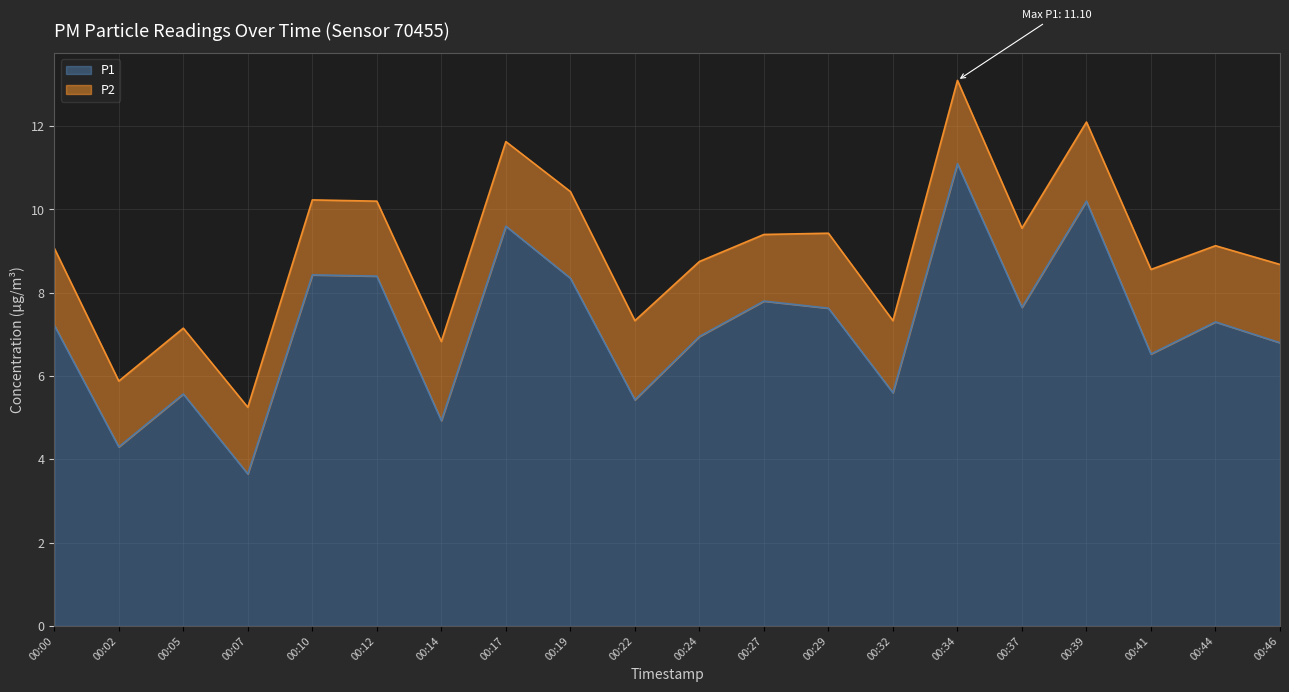

Rank the categories by value from highest to lowest.

00:34, 00:39, 00:17, 00:10, 00:12, 00:19, 00:27, 00:37, 00:29, 00:44, 00:00, 00:24, 00:46, 00:41, 00:32, 00:05, 00:22, 00:14, 00:02, 00:07